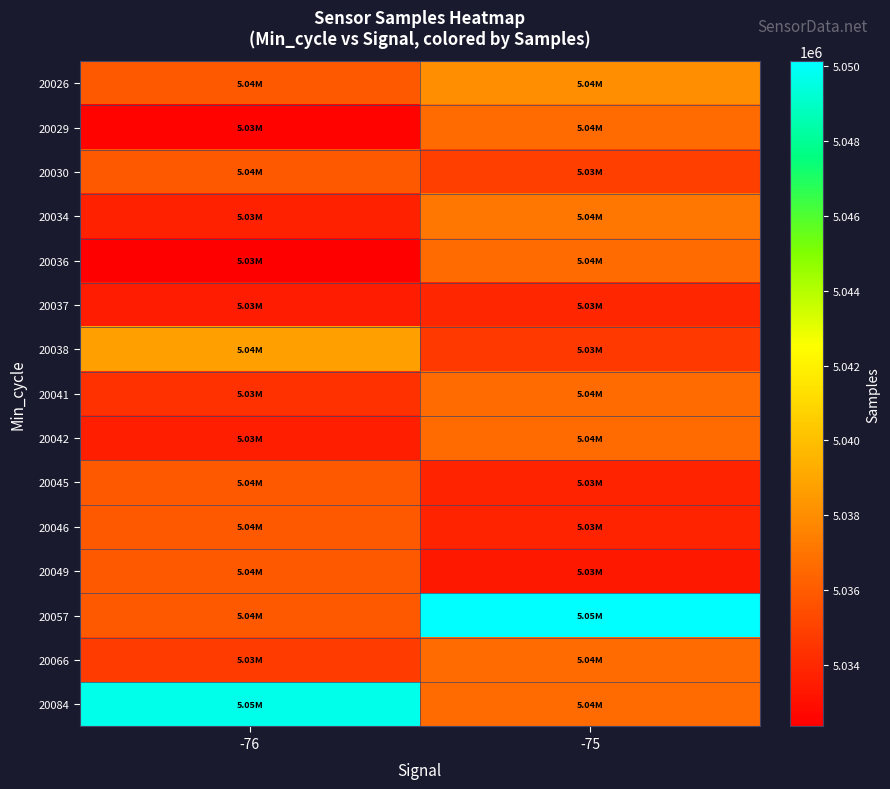

What is the spread (max minus min) of values at -76?

17318.0